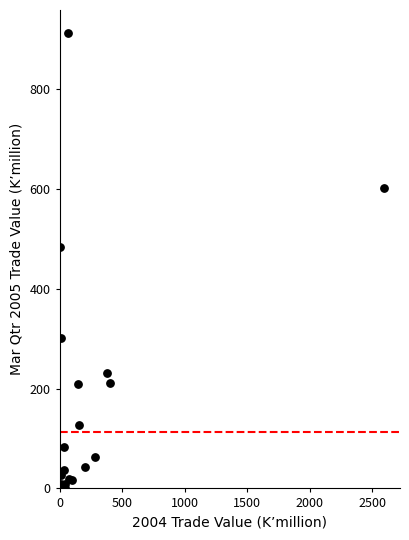

What Y value in the scatter plot is closest to 456?

484.0